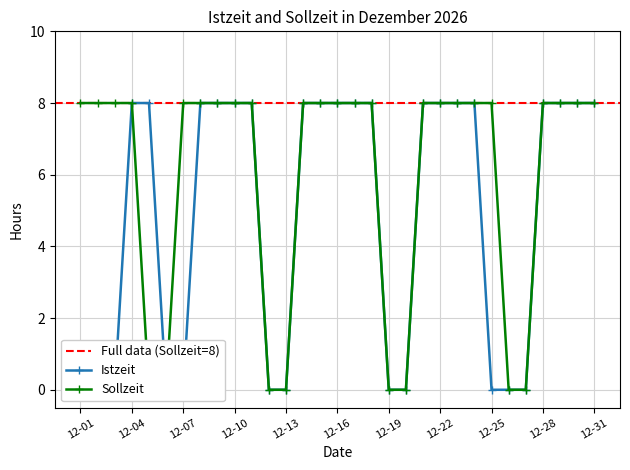

Between 12-09 and 12-03, which is larger?

12-09